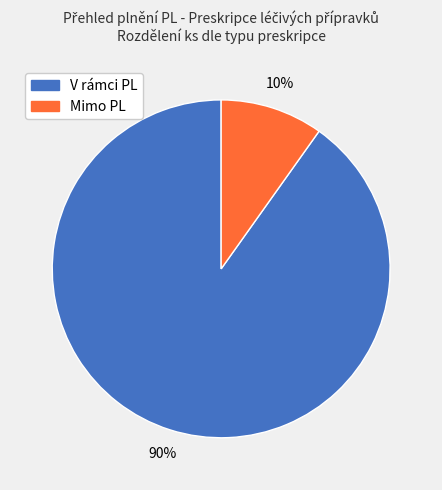

To the nearest percent, what portion does Mimo PL represent?

10%